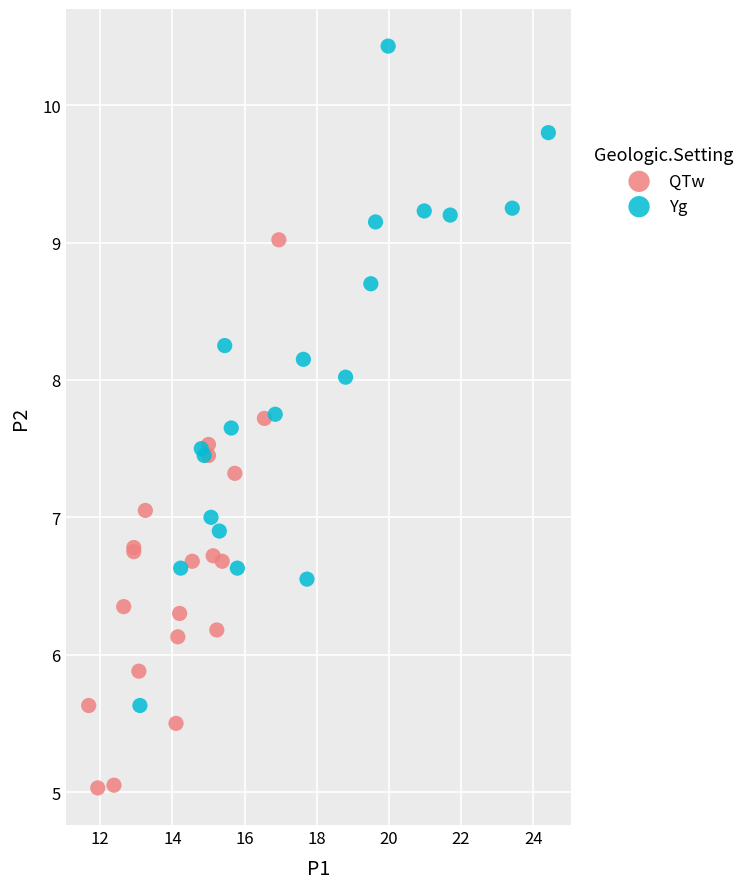

What are all the series names shown in the legend?

QTw, Yg